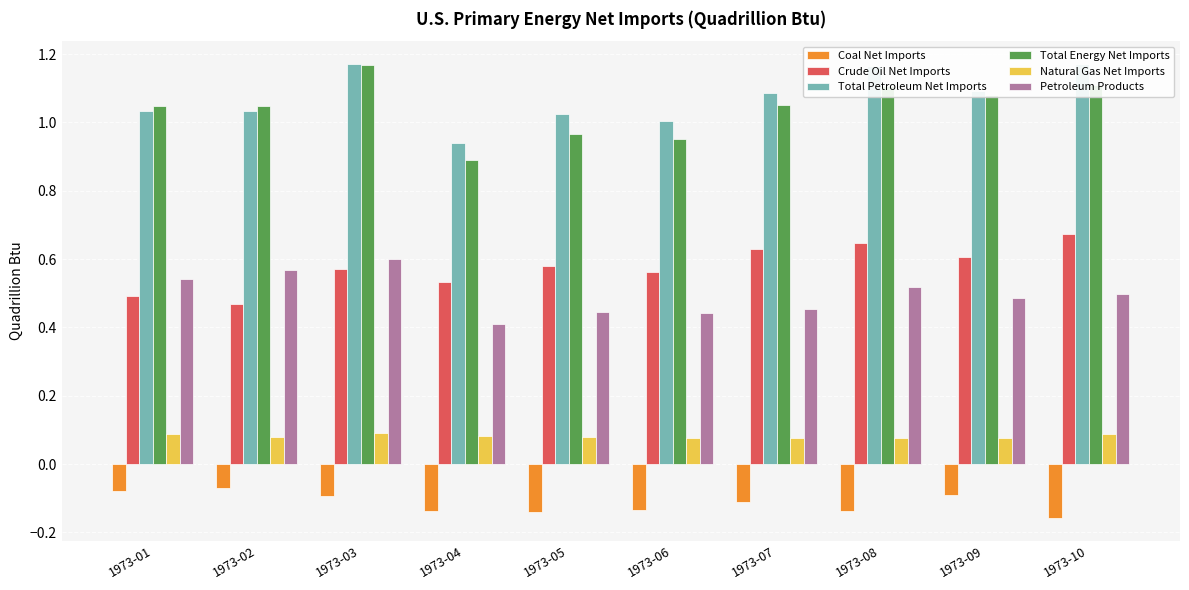

True or false: Crude Oil Net Imports has a value of 0.8 at 1973-02.

False